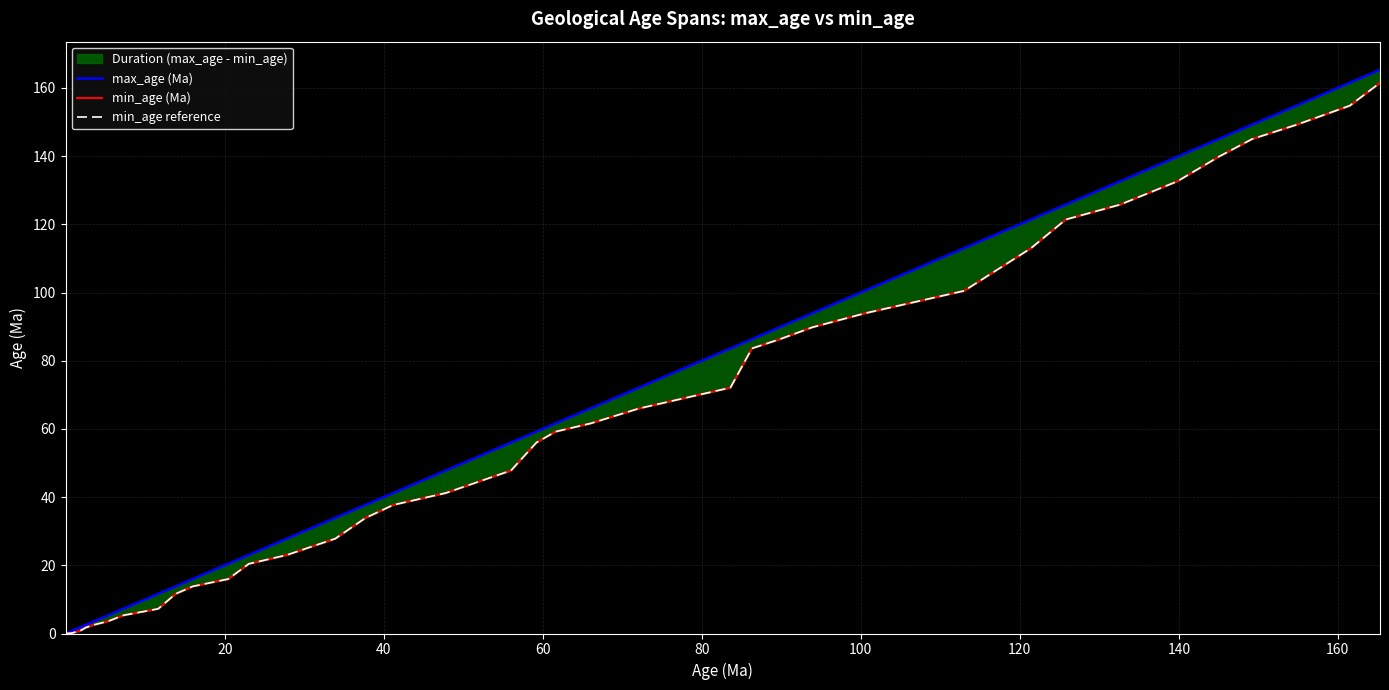

True or false: min_age reference has more than 2 interior local peaks.

False